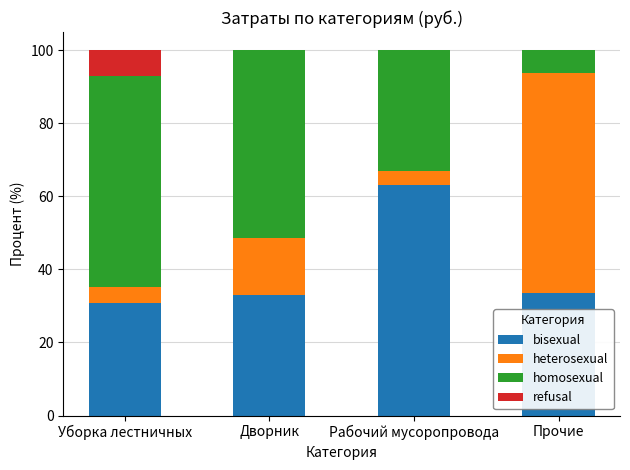

The value of bisexual at Уборка лестничных is 48.2. True or false?

False